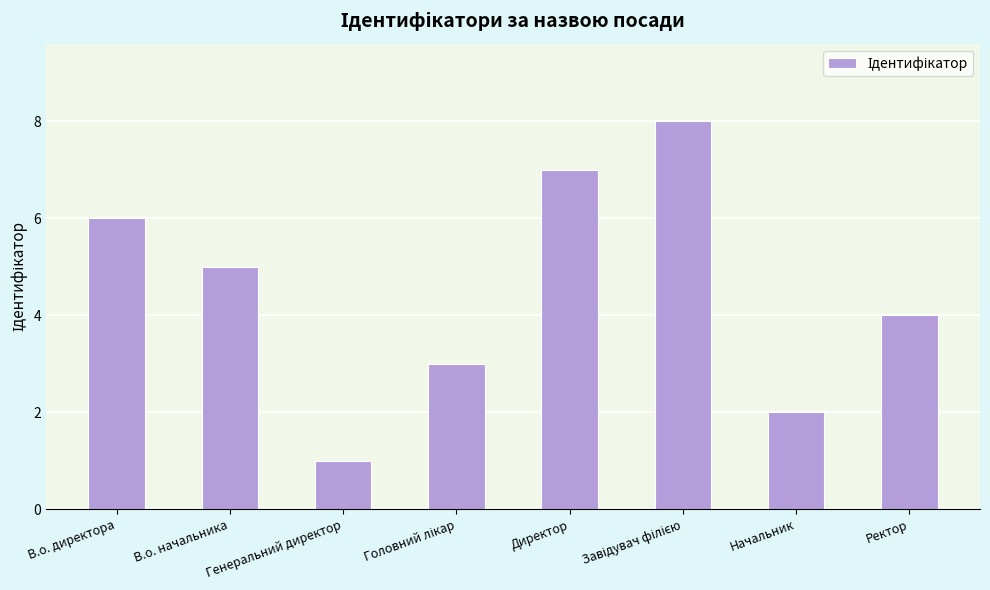

What position from the left is В.о. начальника?

2